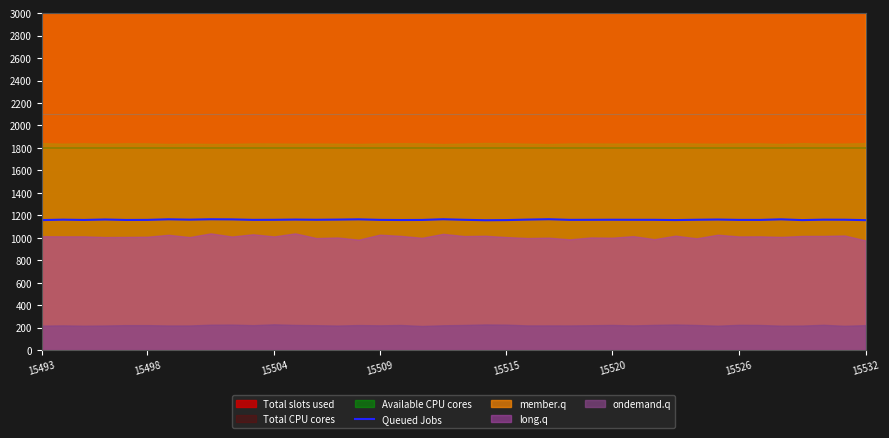

What is the average value?

1160.5